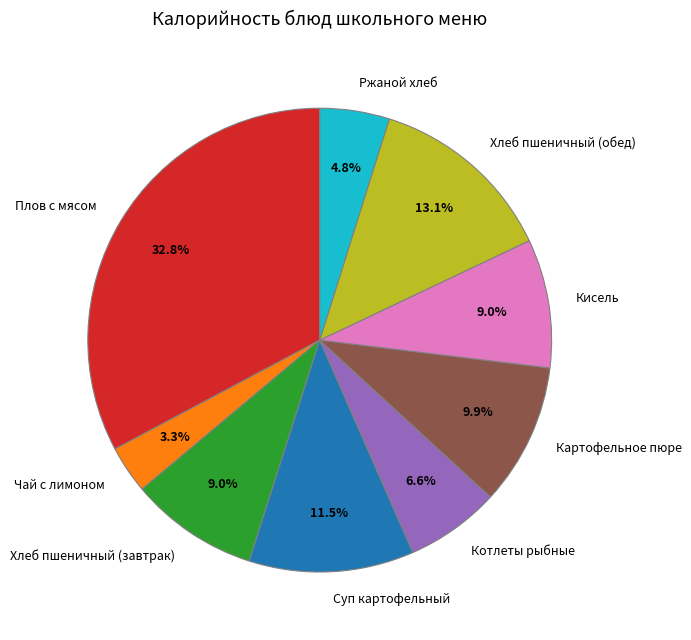

How much of the chart is everything except Хлеб пшеничный (завтрак)?

91.0%